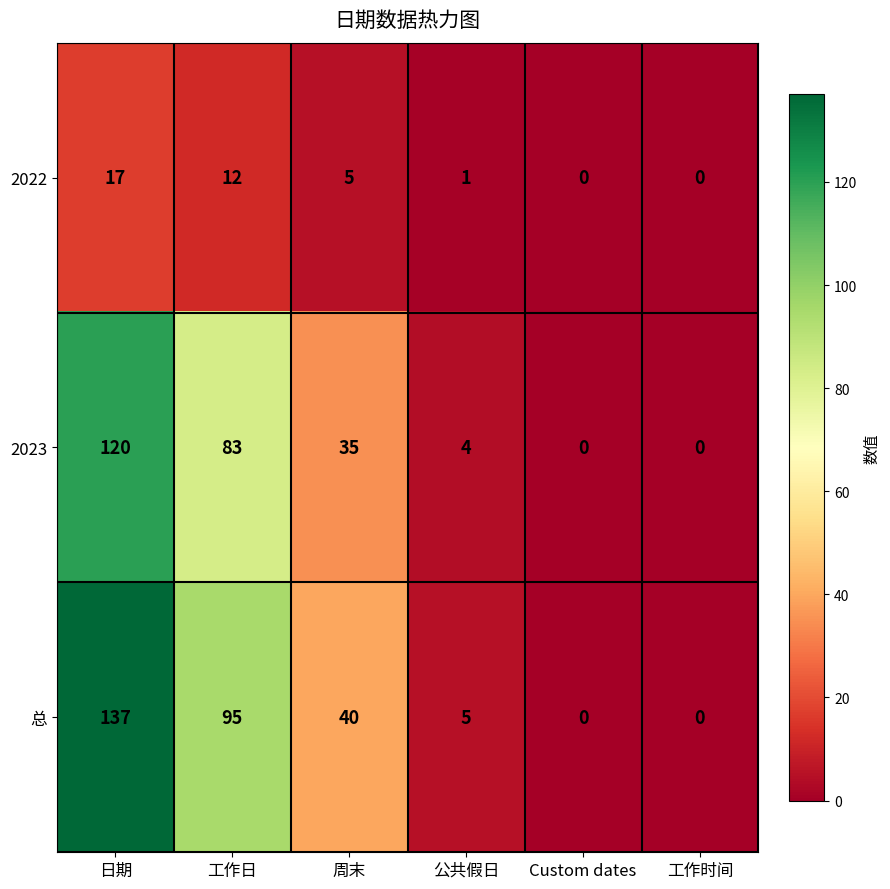

Reading left to right, extract all data points from this chart.

2022: 日期=17	工作日=12	周末=5	公共假日=1	Custom dates=0	工作时间=0
2023: 日期=120	工作日=83	周末=35	公共假日=4	Custom dates=0	工作时间=0
总: 日期=137	工作日=95	周末=40	公共假日=5	Custom dates=0	工作时间=0